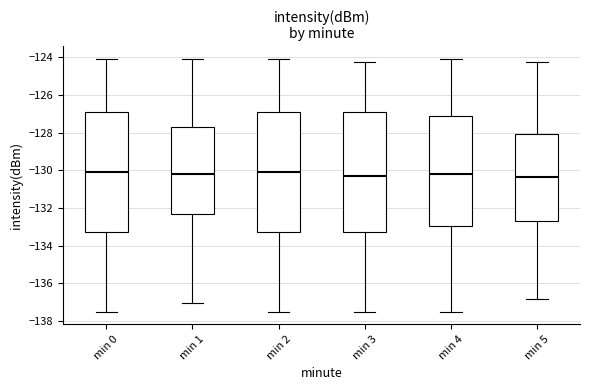

Reading left to right, transcribe this box plot: for each box, give where its median line is, the range the box spans, and where its two whiskers end, as read against the y-axis. The values are not printed on the chart, so give them approximately, as read against the axis.

min 0: median -130.0, box -133.2 to -127.0, whiskers -137.4 to -124.0
min 1: median -130.2, box -132.4 to -127.6, whiskers -137.0 to -124.0
min 2: median -130.0, box -133.2 to -127.0, whiskers -137.4 to -124.0
min 3: median -130.2, box -133.2 to -127.0, whiskers -137.4 to -124.2
min 4: median -130.2, box -133.0 to -127.2, whiskers -137.4 to -124.0
min 5: median -130.4, box -132.8 to -128.0, whiskers -136.8 to -124.2